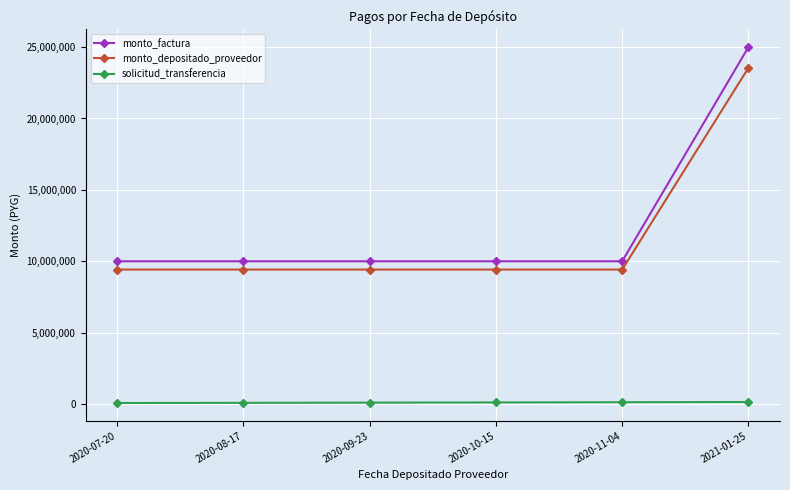

What is the highest value of the monto_depositado_proveedor series?

23548182